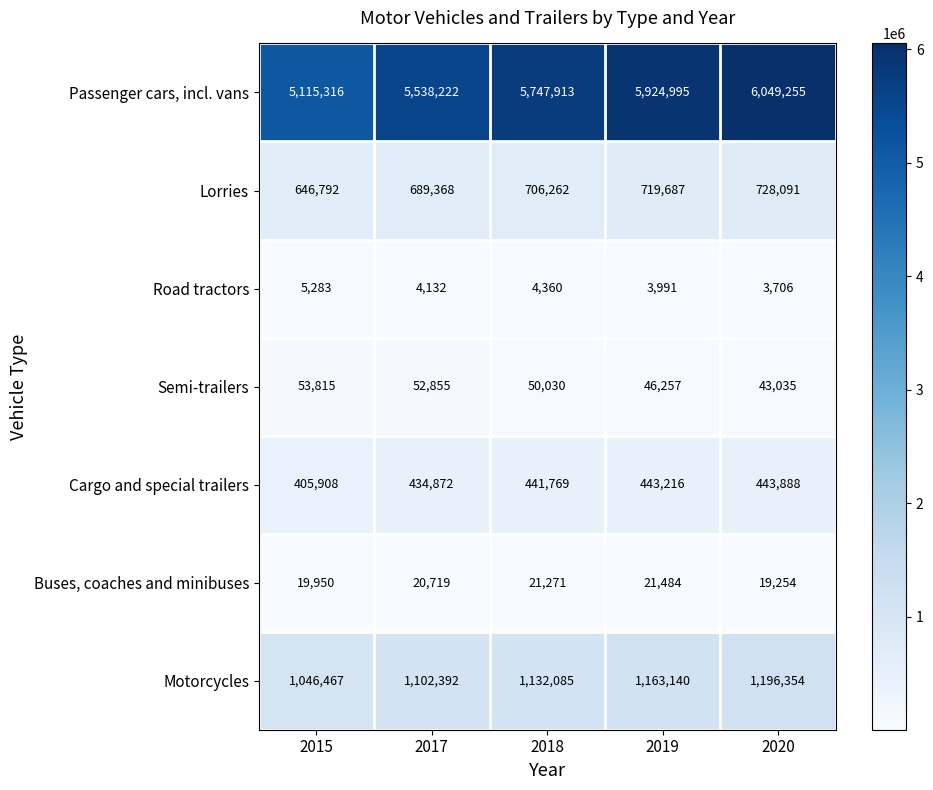

True or false: Semi-trailers has a value of 30932 at 2018.

False